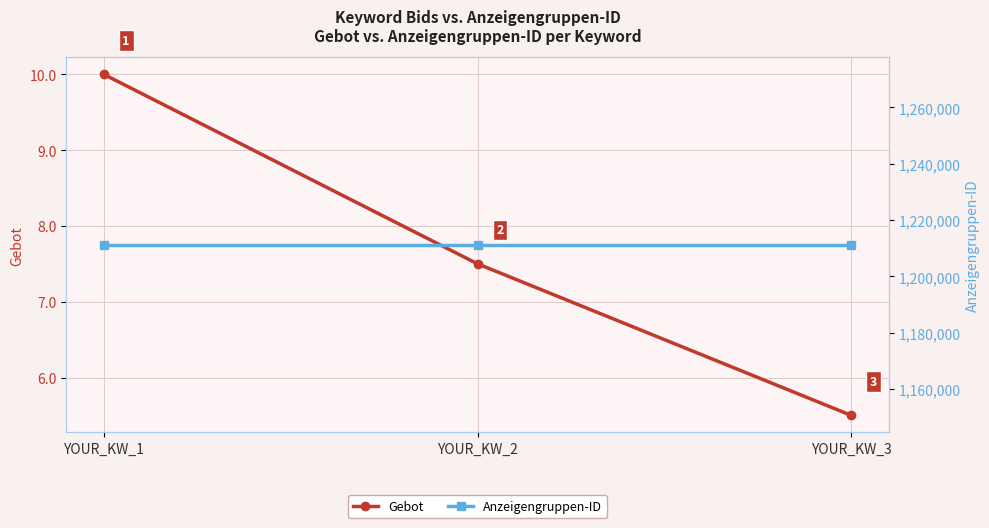

Is the value of Anzeigengruppen-ID at YOUR_KW_3 greater than the value of Gebot at YOUR_KW_1?

Yes